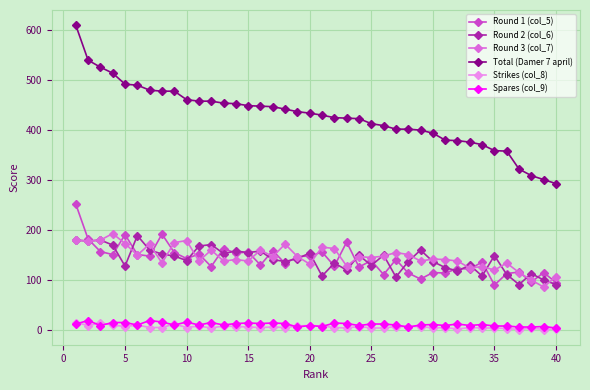

What is the highest value of the Round 2 (col_6) series?

189